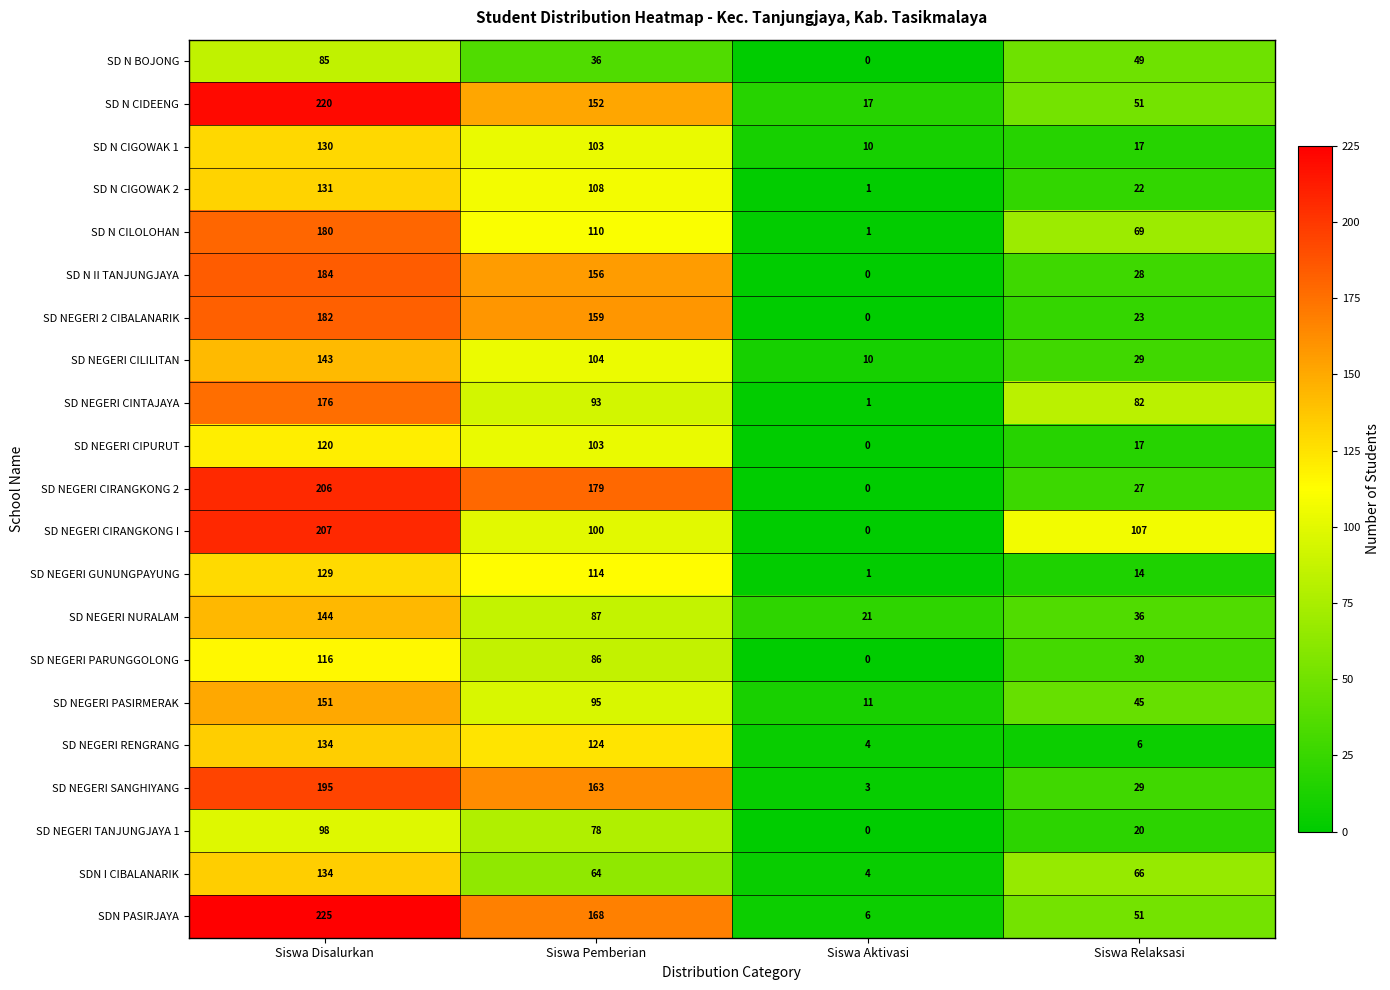

At which label is SD NEGERI RENGRANG closest to 69?

Siswa Pemberian